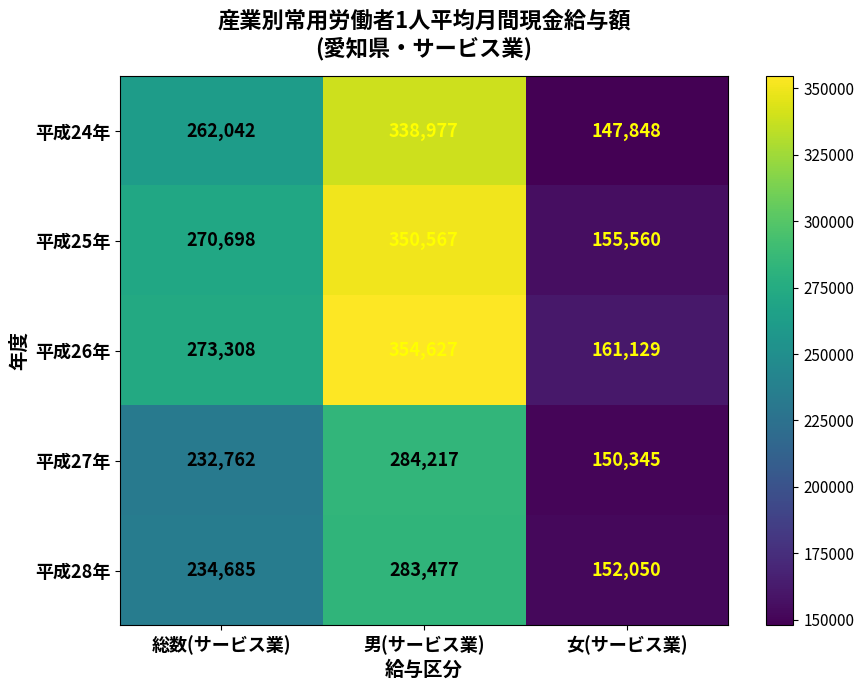

Reading left to right, extract all data points from this chart.

平成24年: 262042	338977	147848
平成25年: 270698	350567	155560
平成26年: 273308	354627	161129
平成27年: 232762	284217	150345
平成28年: 234685	283477	152050